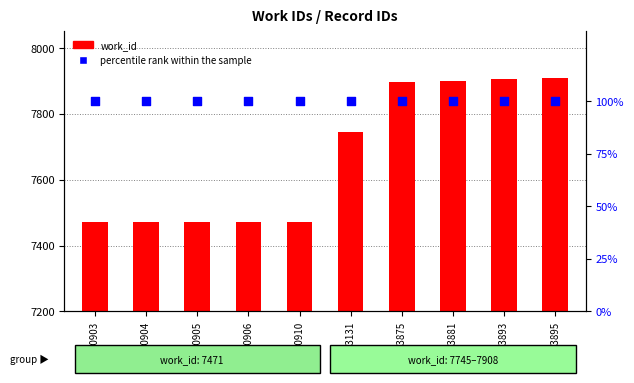

Which series contains the lowest Y value?

percentile rank within the sample